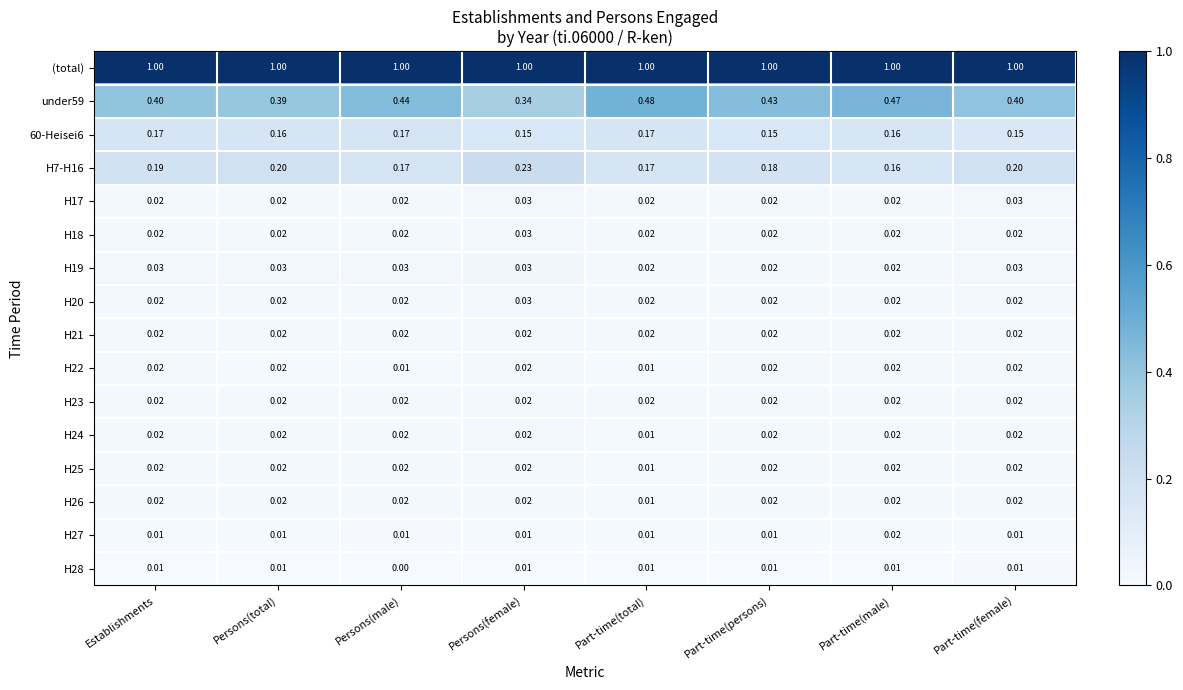

At which label is H24 closest to 0?

Part-time(total)